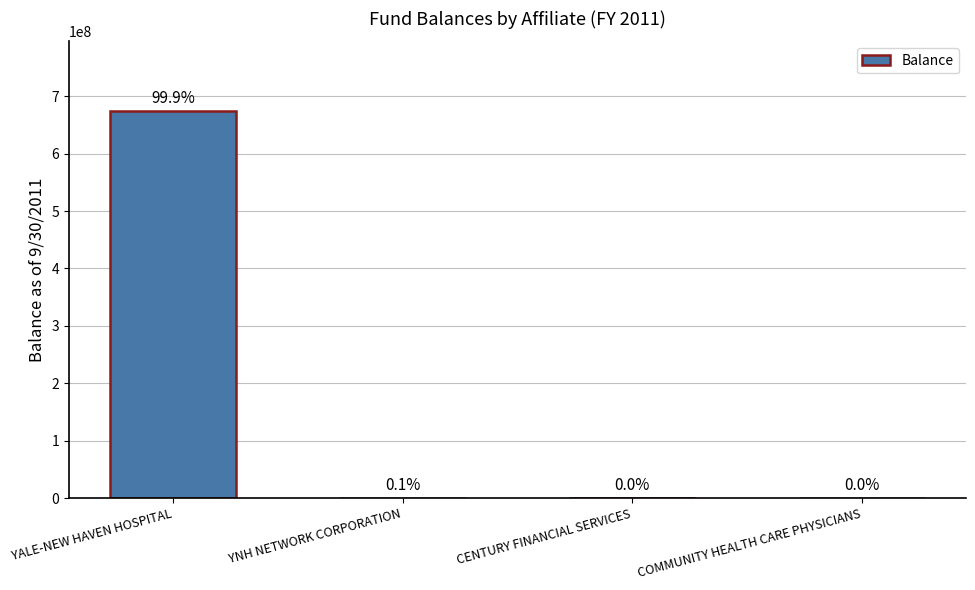

Which has a higher value, YNH NETWORK CORPORATION or COMMUNITY HEALTH CARE PHYSICIANS?

YNH NETWORK CORPORATION